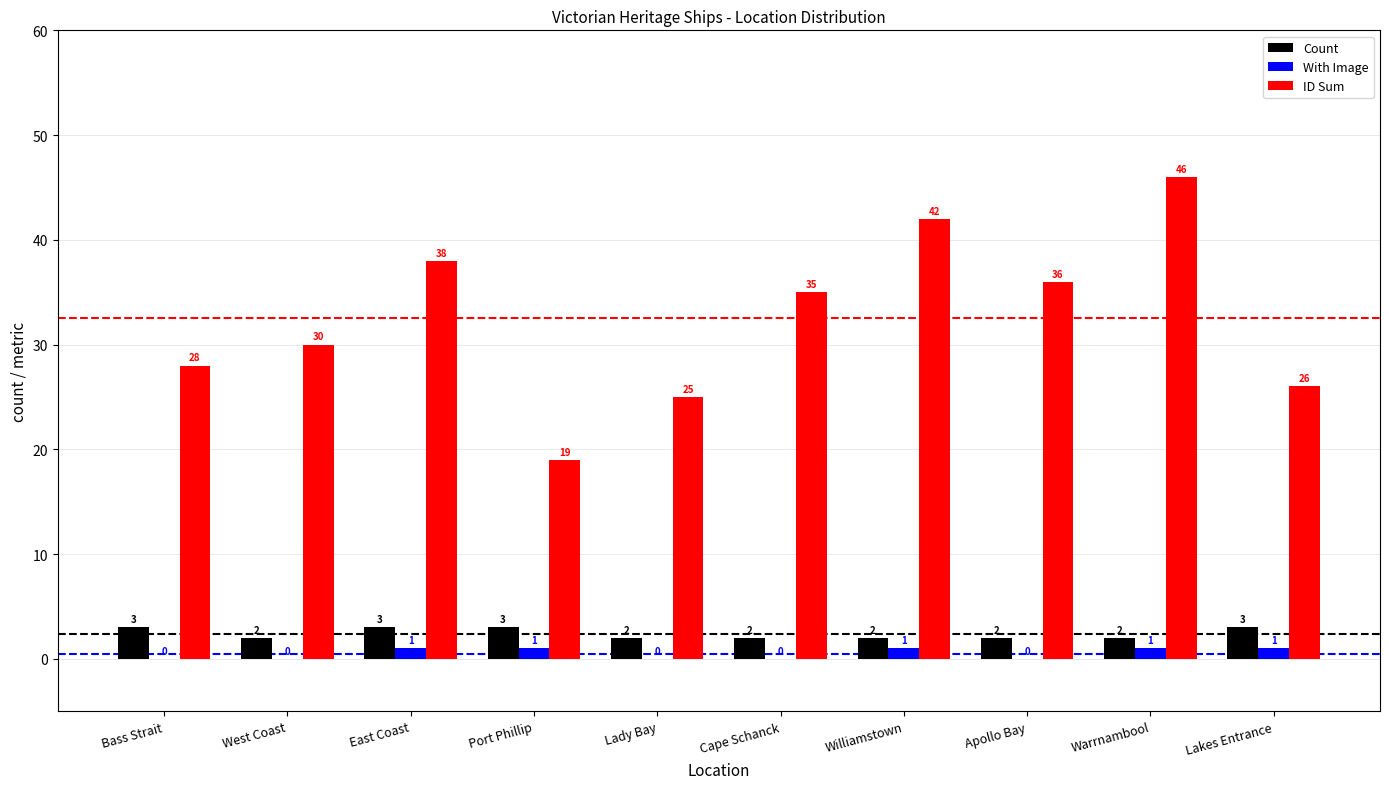

Which series changed the most between West Coast and Lady Bay?

ID Sum